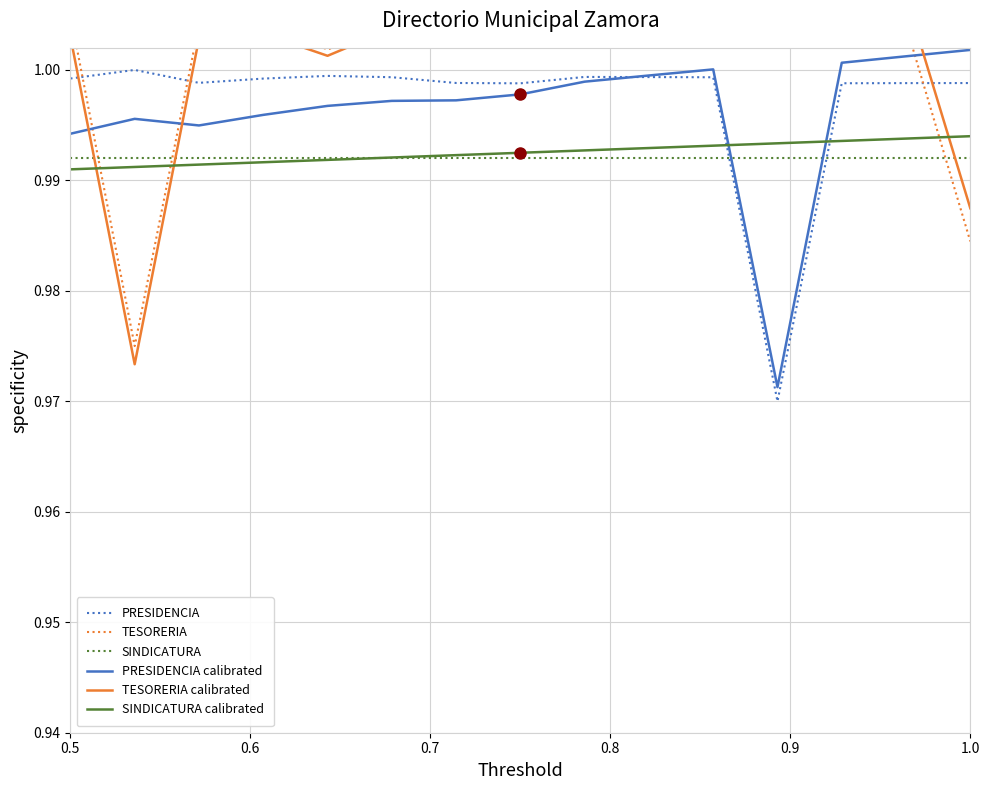

How many intersections are there between PRESIDENCIA and SINDICATURA?

2